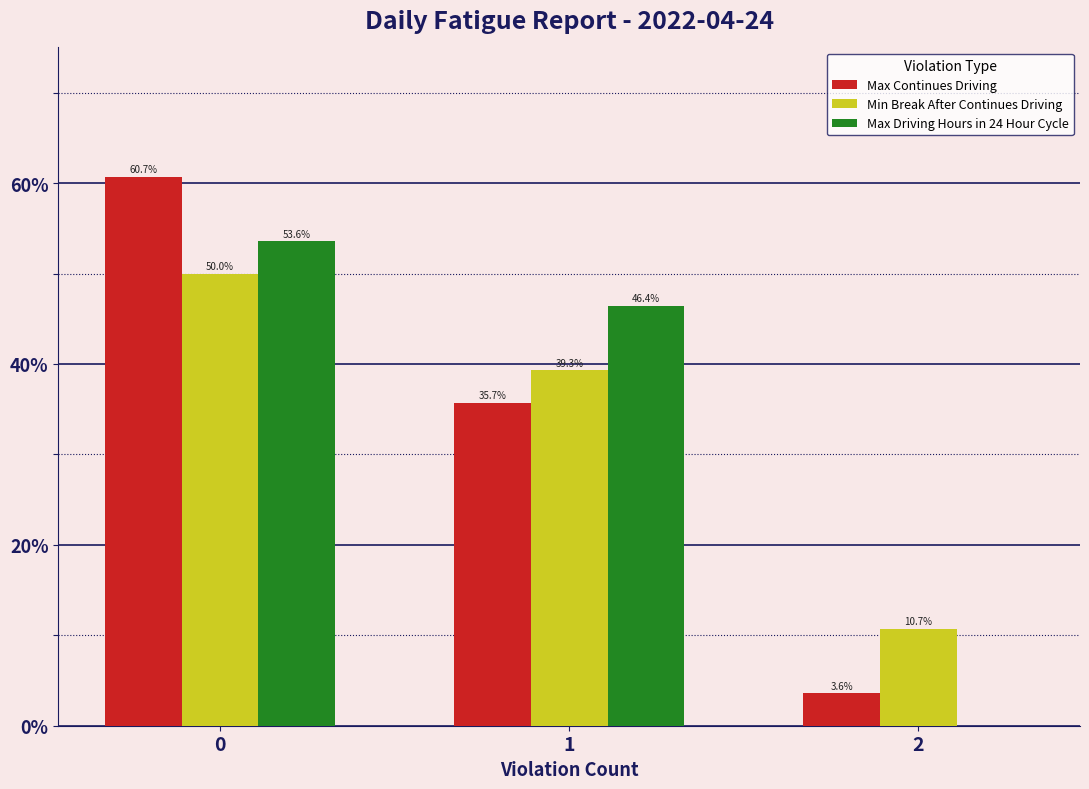

Reading left to right, list all the values displayed in this chart.

Max Continues Driving: 0=60.7	1=35.7	2=3.6
Min Break After Continues Driving: 0=50.0	1=39.3	2=10.7
Max Driving Hours in 24 Hour Cycle: 0=53.6	1=46.4	2=0.0